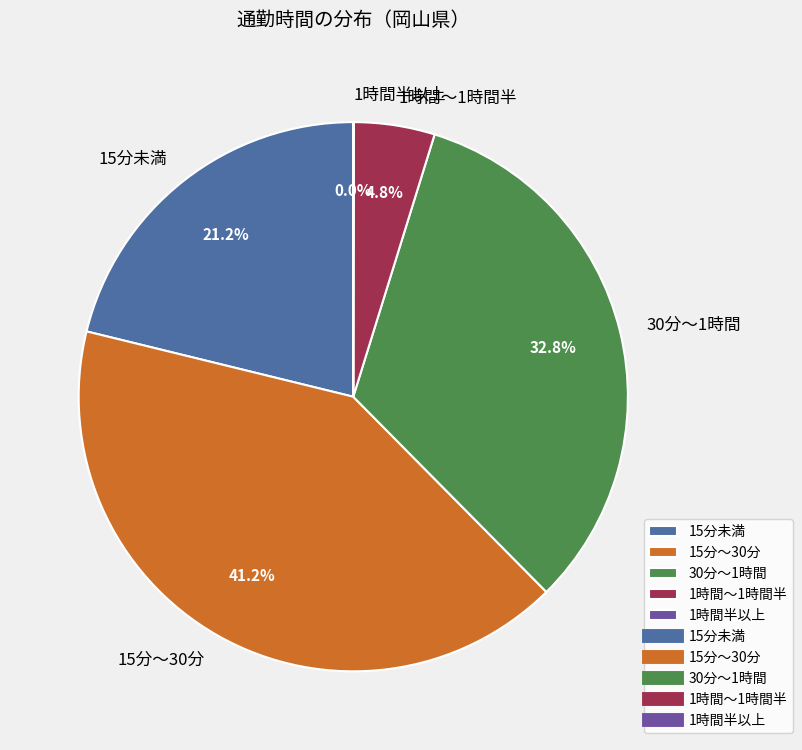

Is 1時間～1時間半 the majority of the pie?

No